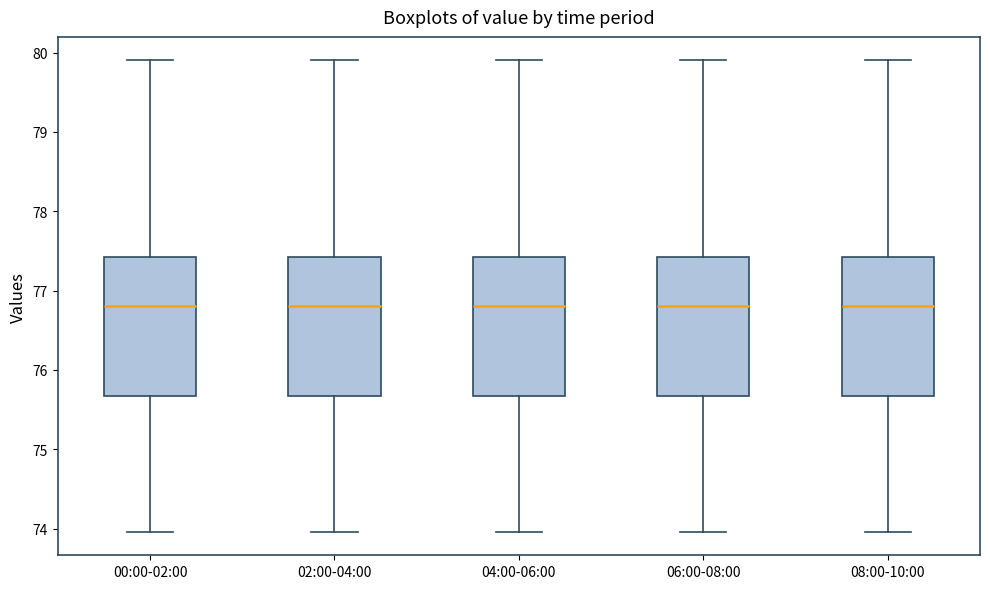

Reading left to right, transcribe this box plot: for each box, give where its median line is, the range the box spans, and where its two whiskers end, as read against the y-axis. The values are not printed on the chart, so give them approximately, as read against the axis.

00:00-02:00: median 76.8, box 75.7 to 77.4, whiskers 74.0 to 79.9
02:00-04:00: median 76.8, box 75.7 to 77.4, whiskers 74.0 to 79.9
04:00-06:00: median 76.8, box 75.7 to 77.4, whiskers 74.0 to 79.9
06:00-08:00: median 76.8, box 75.7 to 77.4, whiskers 74.0 to 79.9
08:00-10:00: median 76.8, box 75.7 to 77.4, whiskers 74.0 to 79.9